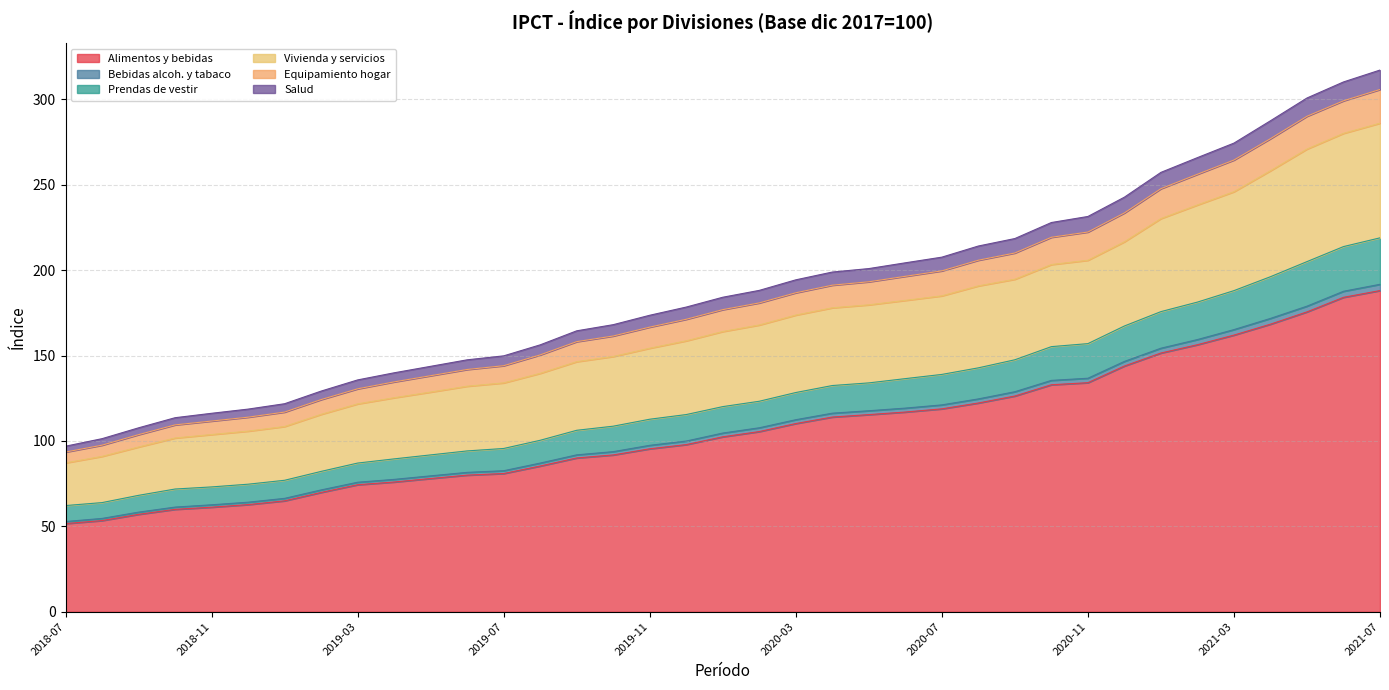

What is the minimum value for Alimentos y bebidas?

51.6